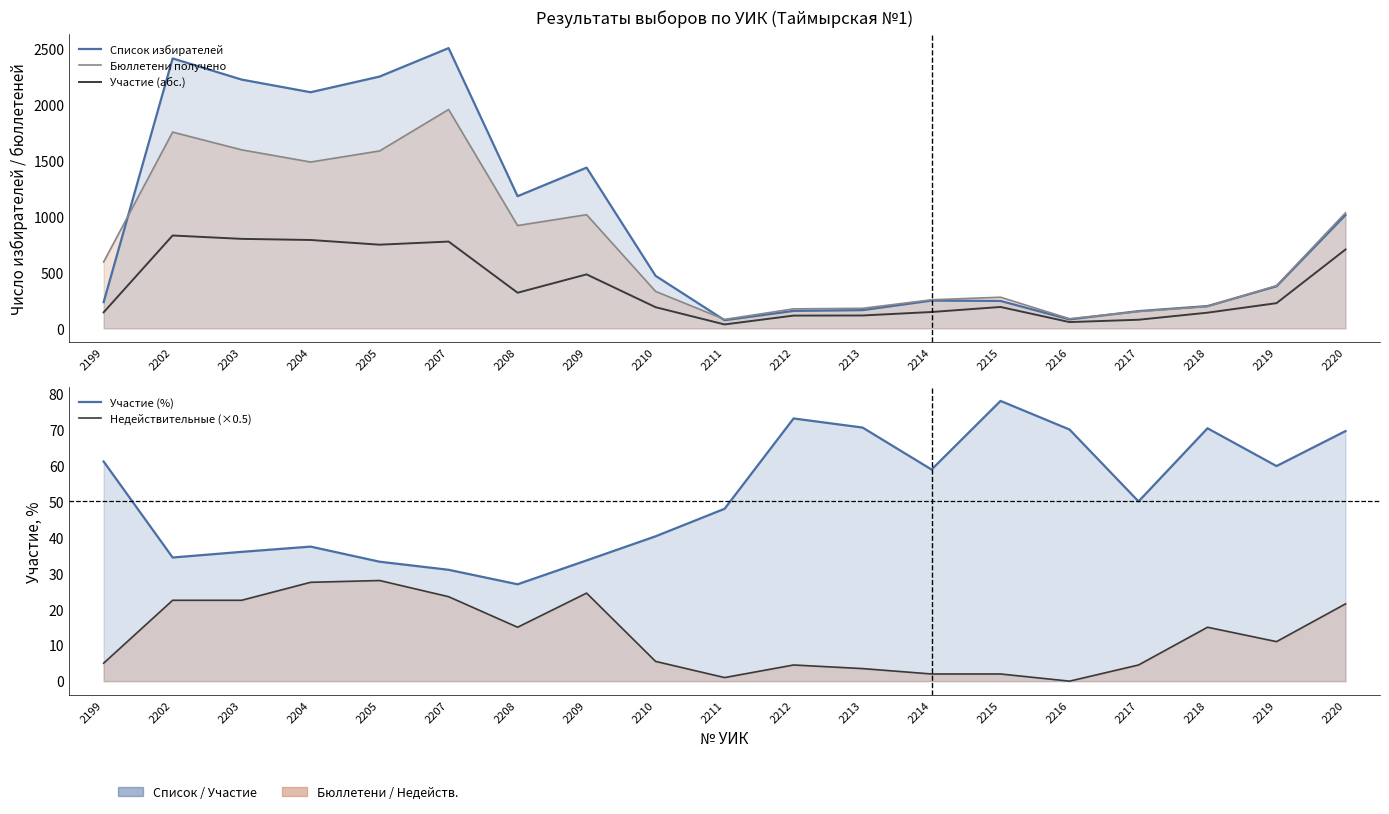

How many lines are shown in the chart?

5